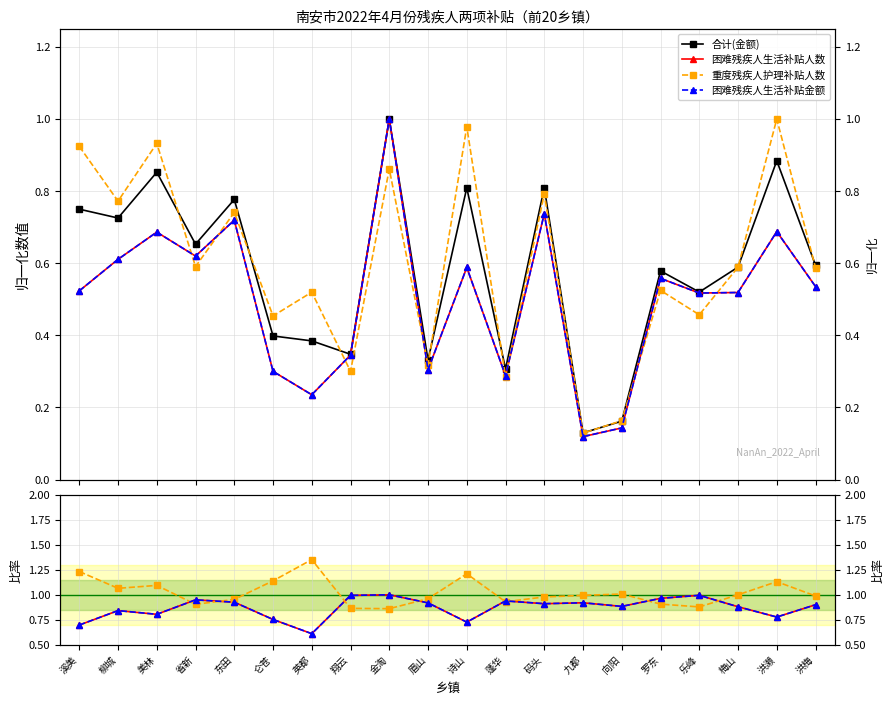

How many series are shown in this chart?

4